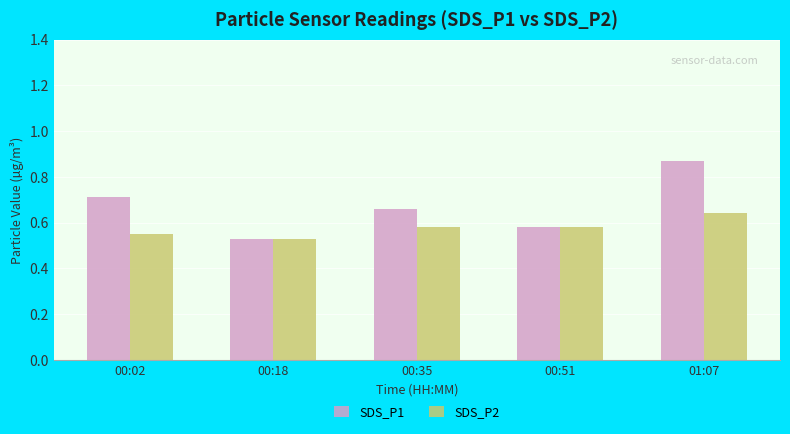

How many bars are there in total?

10